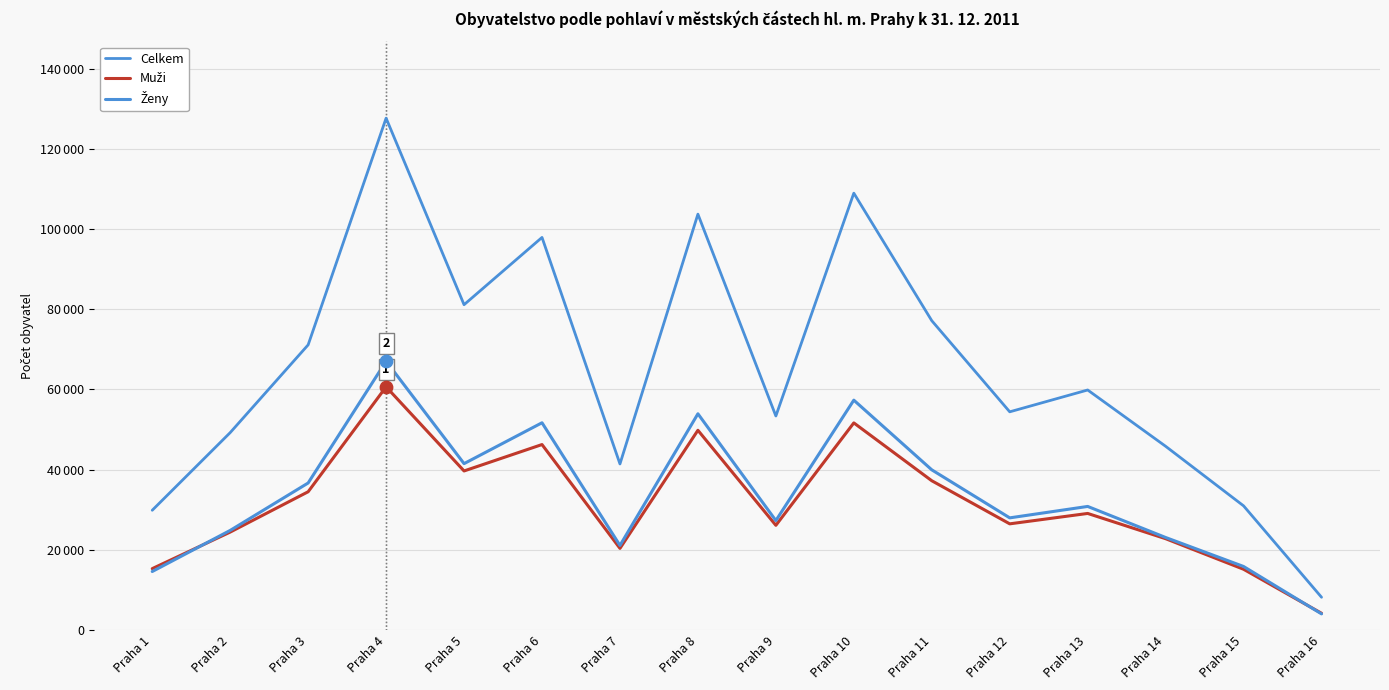

What is the total value across all series at Praha 12?

108852